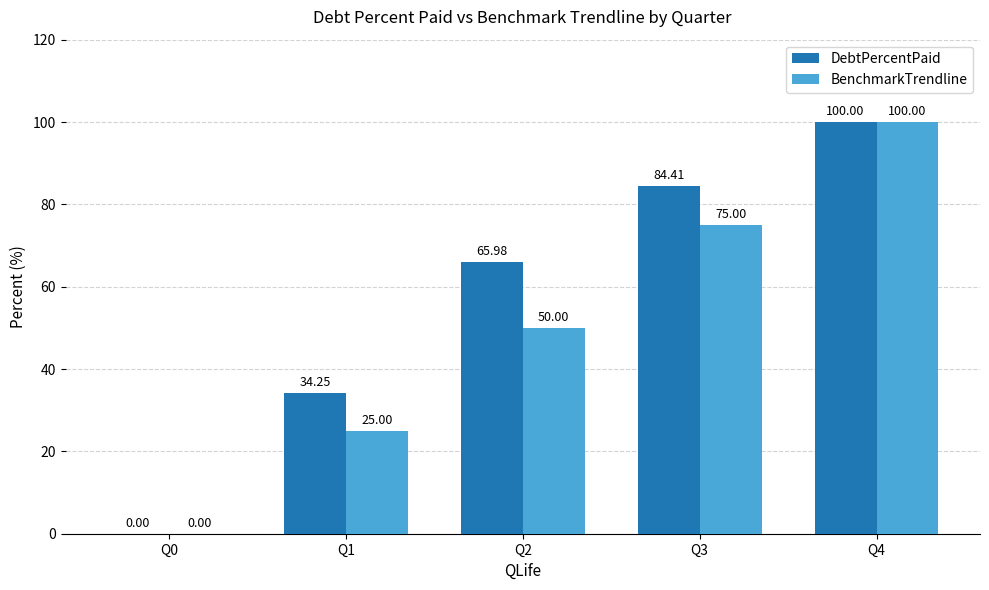

How many data points in DebtPercentPaid are above 65?

3